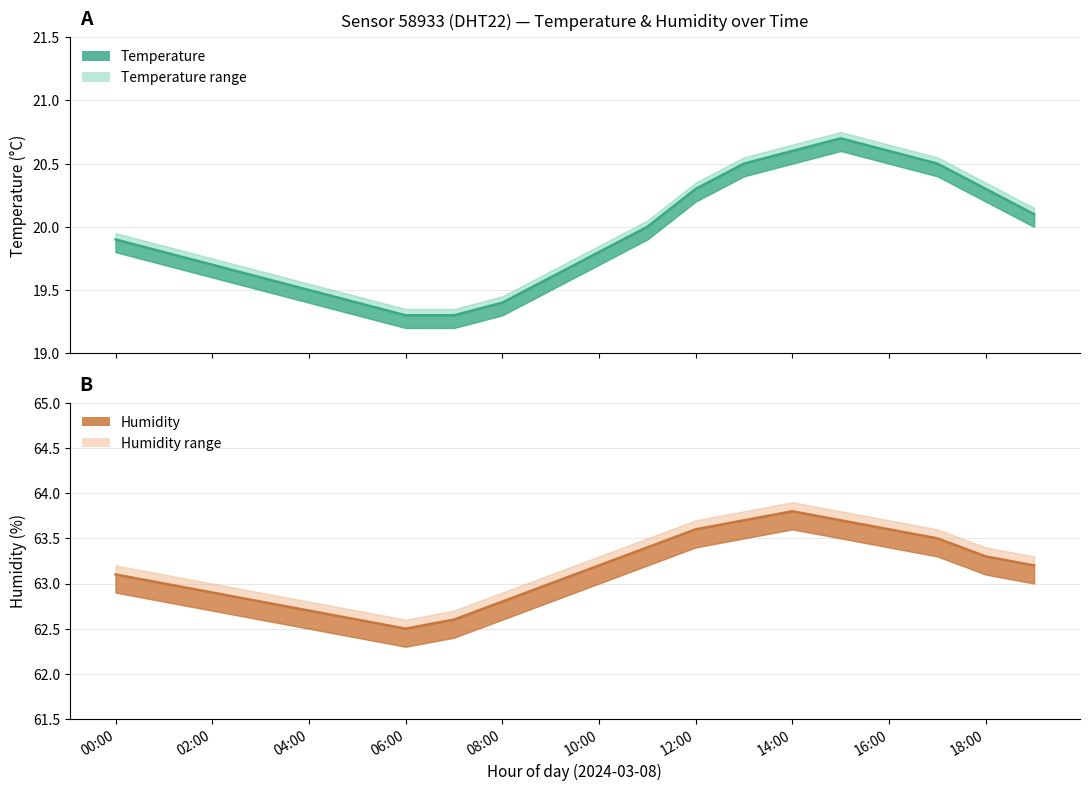

At which category is the sum across all series the highest?

14:00